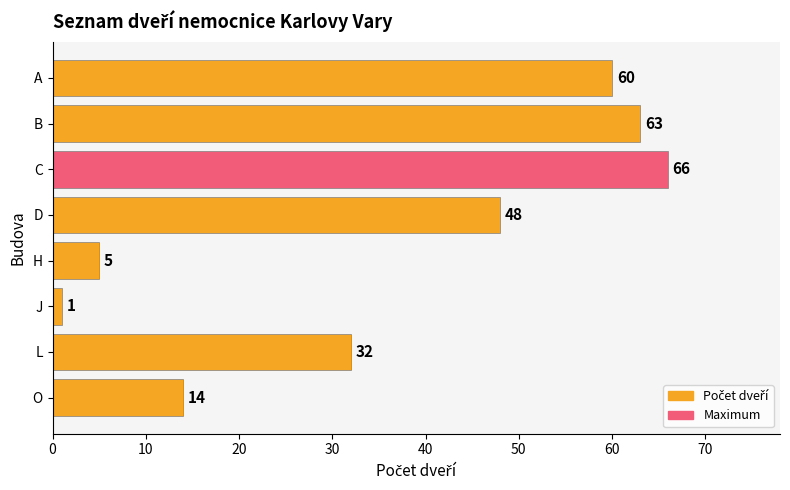

Are the bars horizontal?

Yes